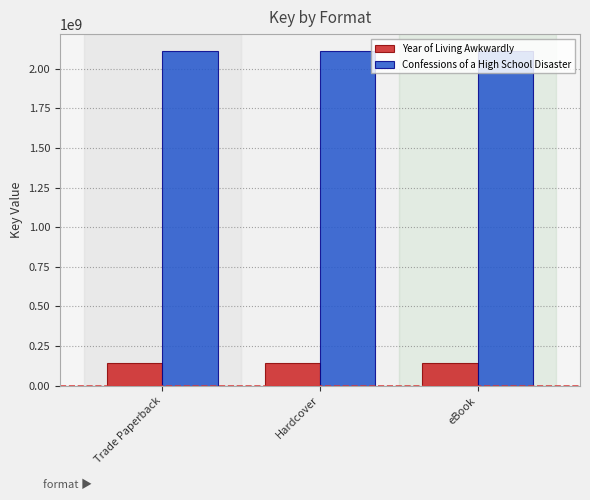

Is it true that Confessions of a High School Disaster equals 2111847165 at eBook?

True